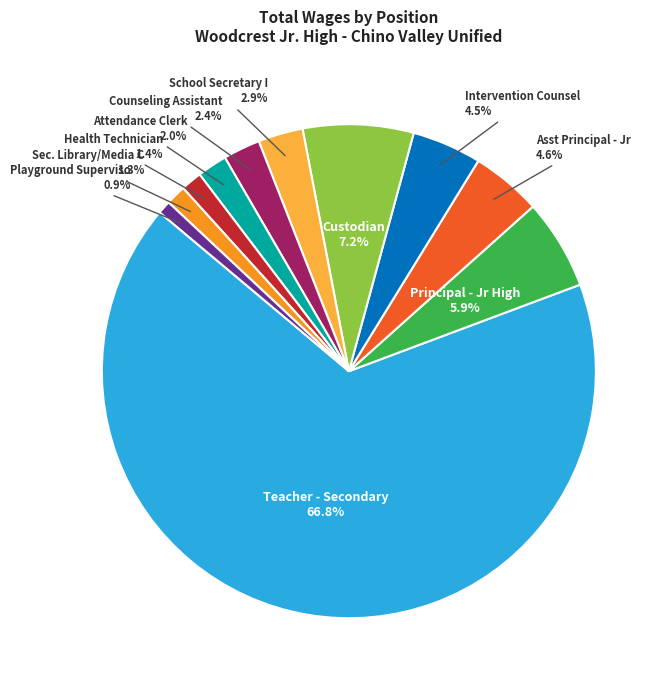

To the nearest percent, what percentage of the pie is Counseling Assistant?

2%